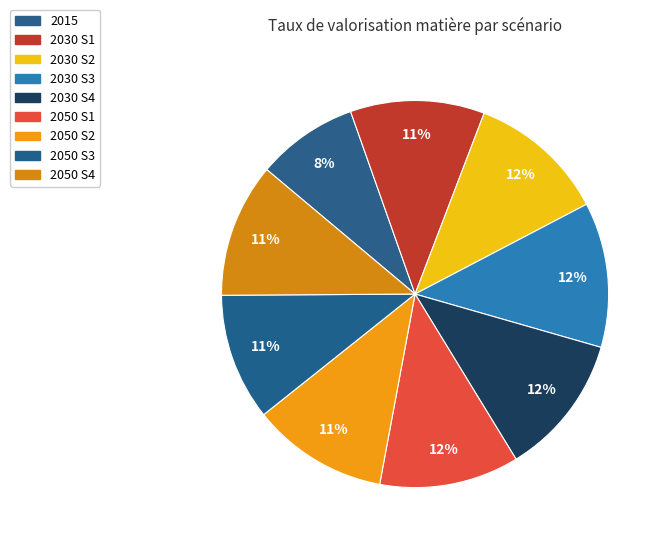

Count the number of slices in the pie.

9